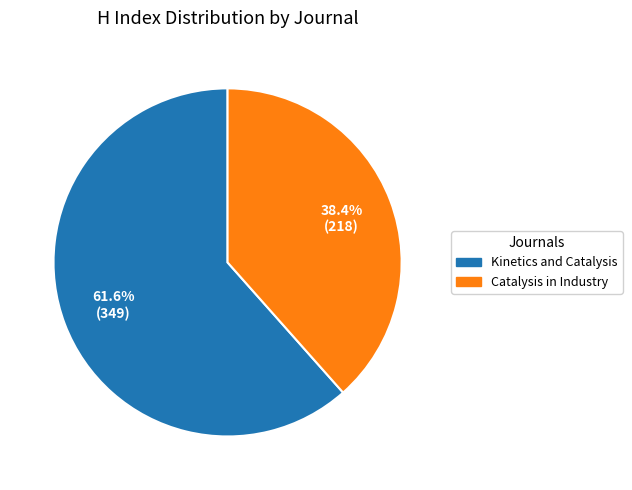

To the nearest percent, what is the combined percentage of Catalysis in Industry and Kinetics and Catalysis?

100%